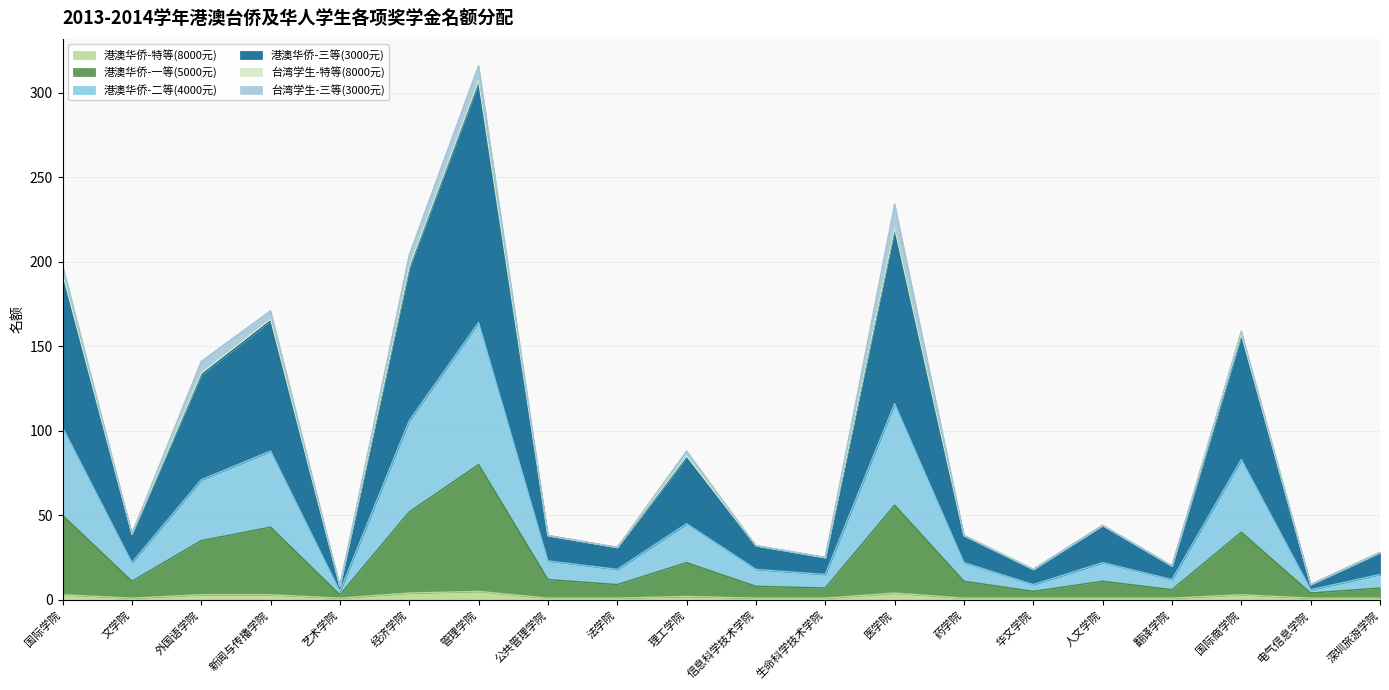

Does the chart display data point markers on the line(s)?

No